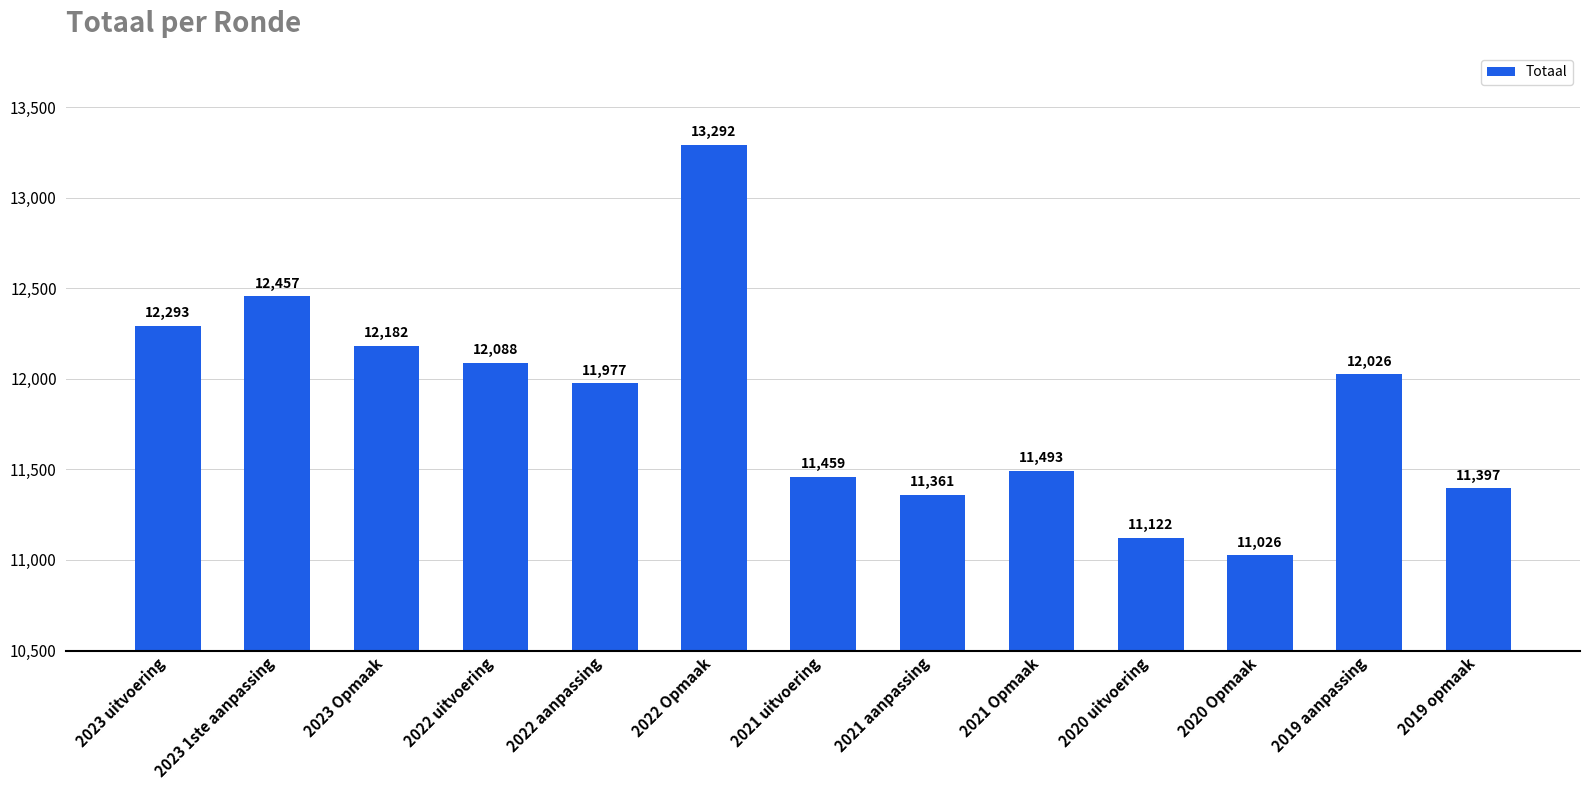

At which category does the chart reach its peak across all series?

2022 Opmaak